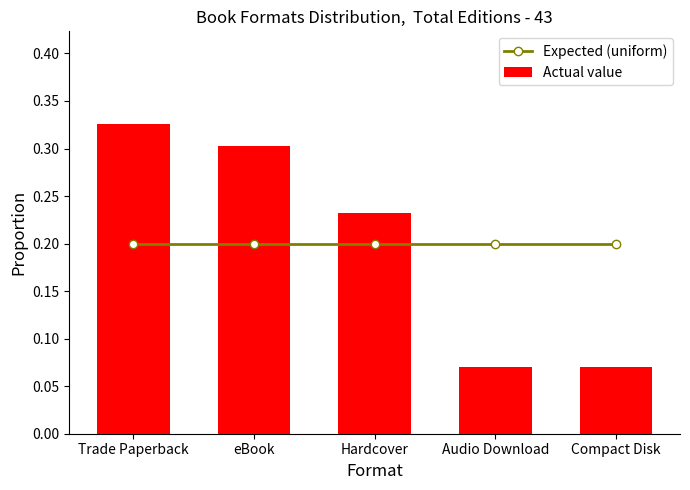

Which has a higher value, Hardcover or Audio Download?

Hardcover